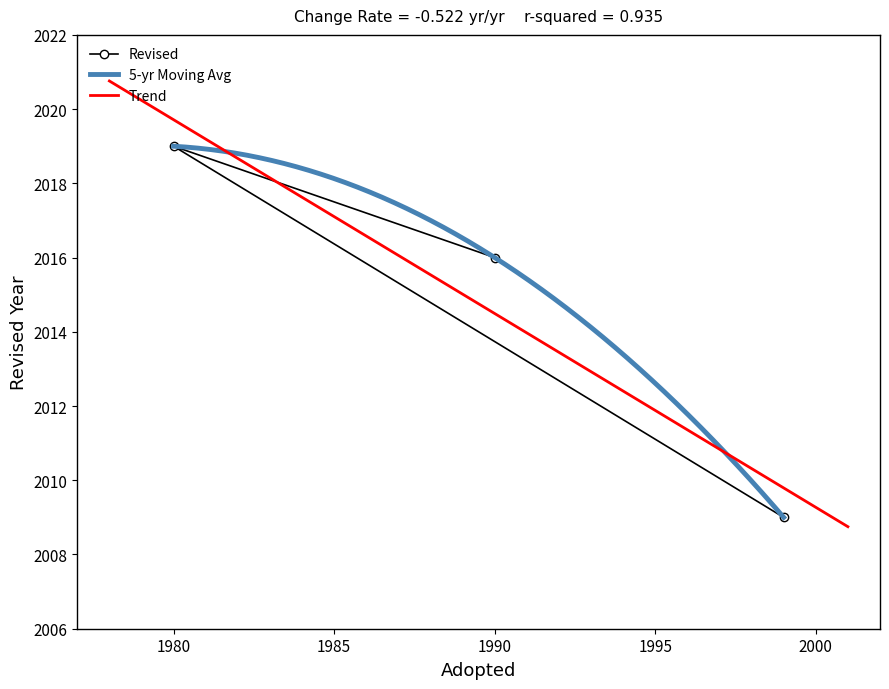

What is the approximate value at 1999?

2009